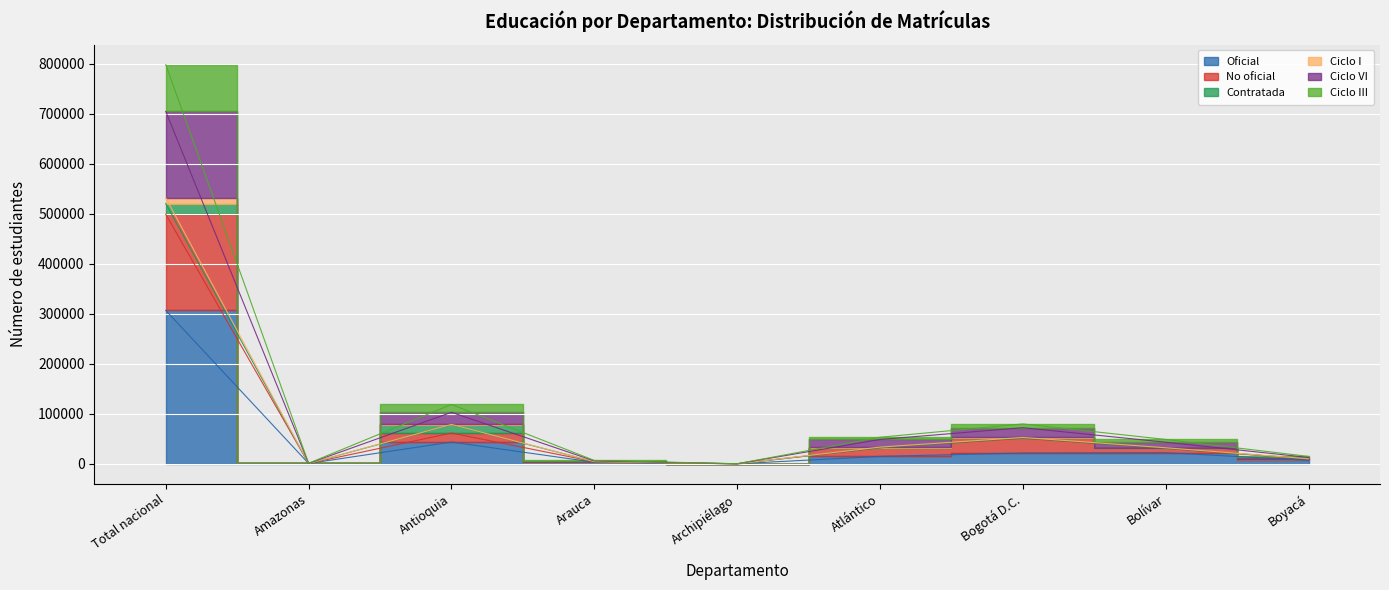

Where is the first local minimum for Oficial?

Amazonas